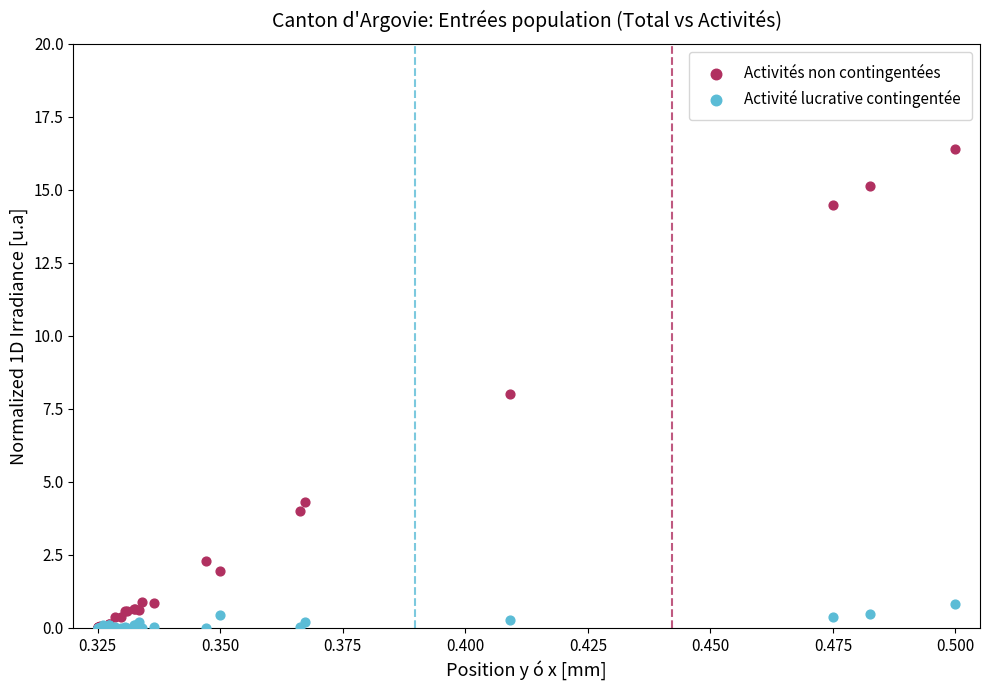

What are all the series names shown in the legend?

Activités non contingentées, Activité lucrative contingentée